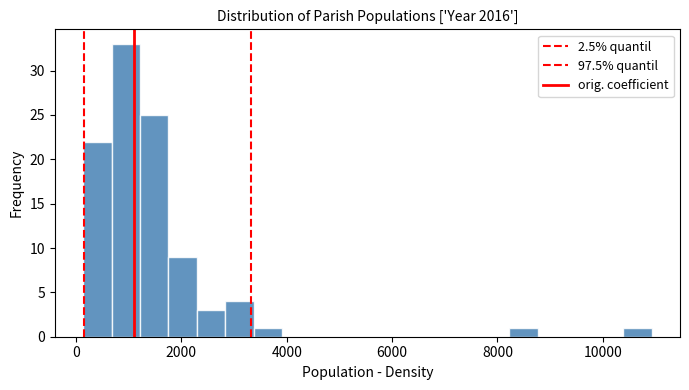

Around what value on the x-axis is the tallest bar? Give the approximate position of its centre, as read against the axis.

1000